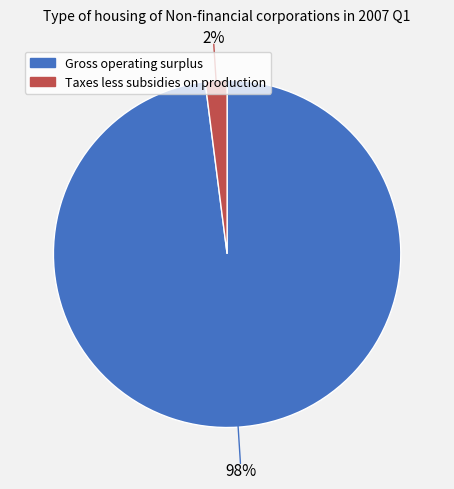

How many segments does this pie chart have?

2